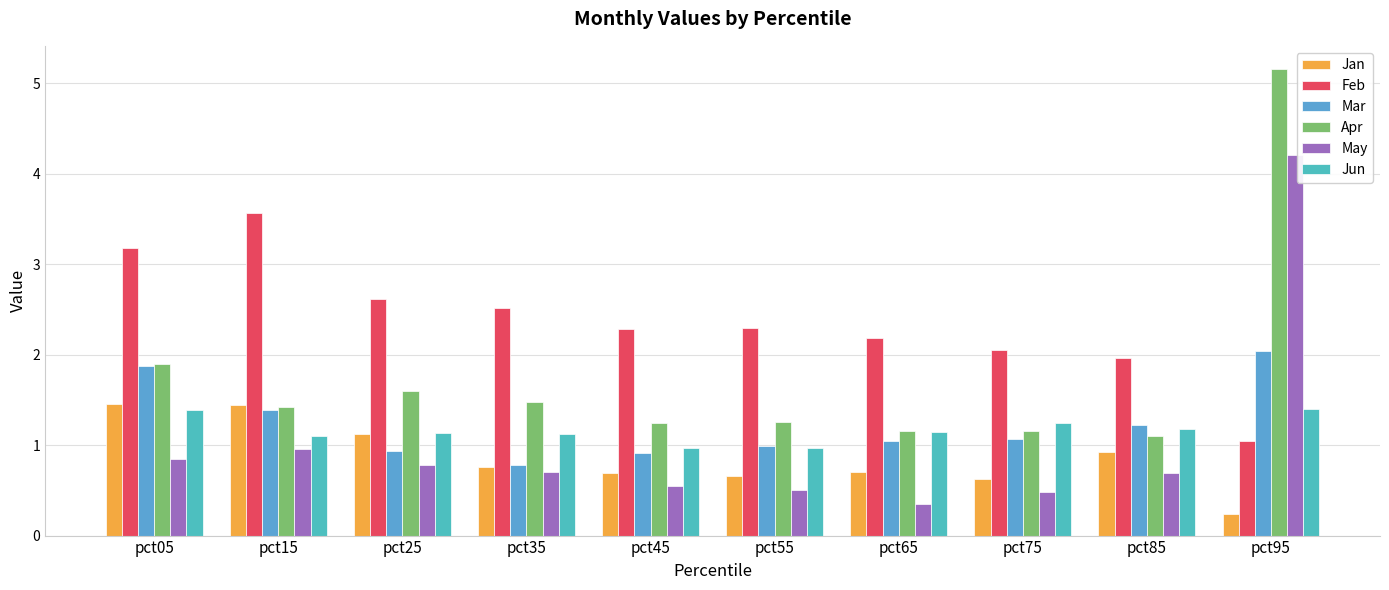

Read the May value at pct05.

0.8